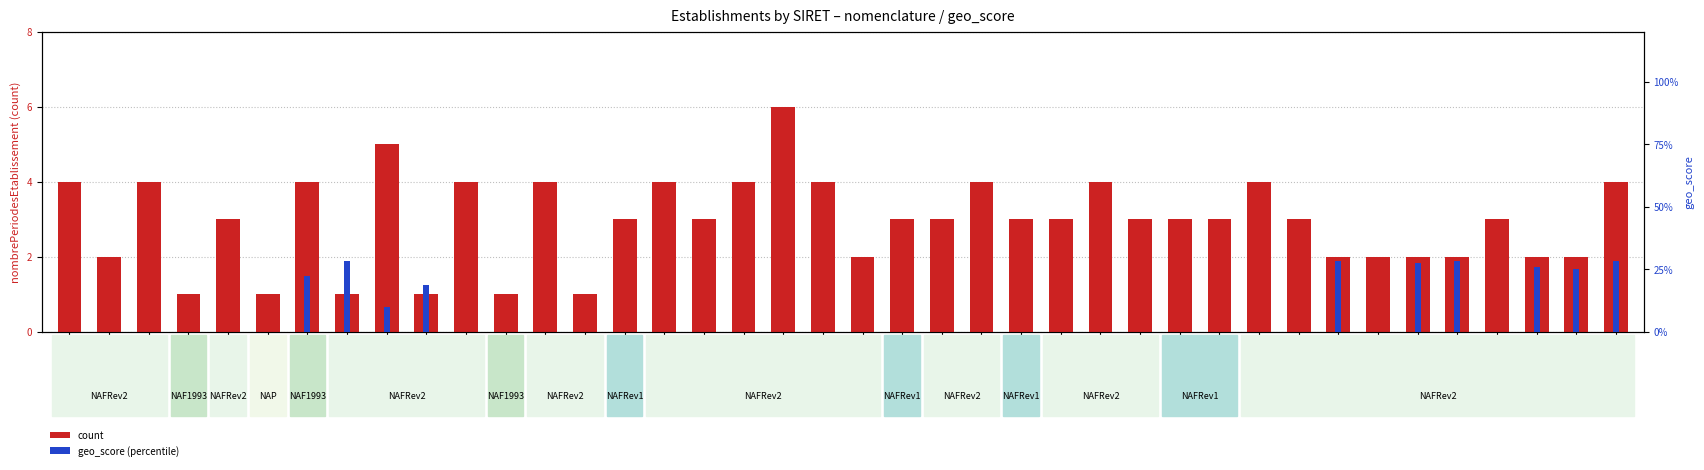

What is the value of the geo_score (percentile) bar at the 7th from the left?

0.2